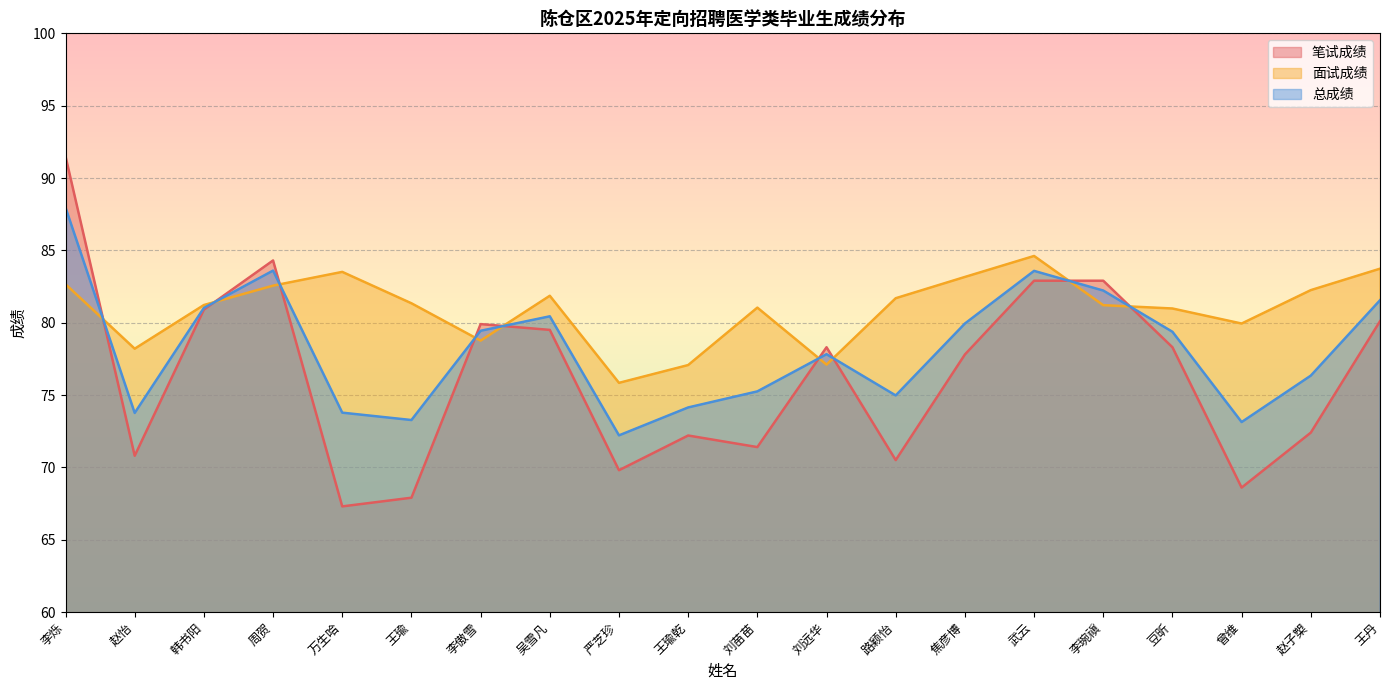

Which series has the widest spread of values?

笔试成绩